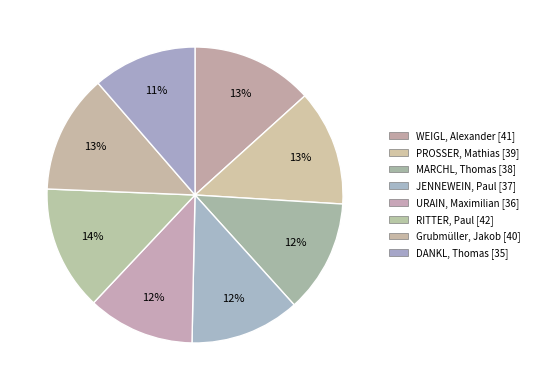

Count the number of slices in the pie.

8